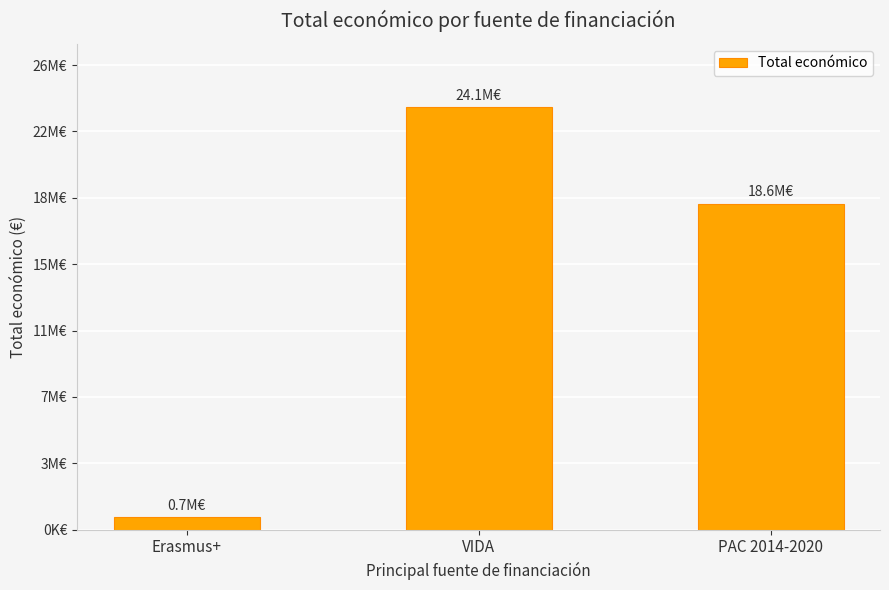

What position from the right is Erasmus+?

3